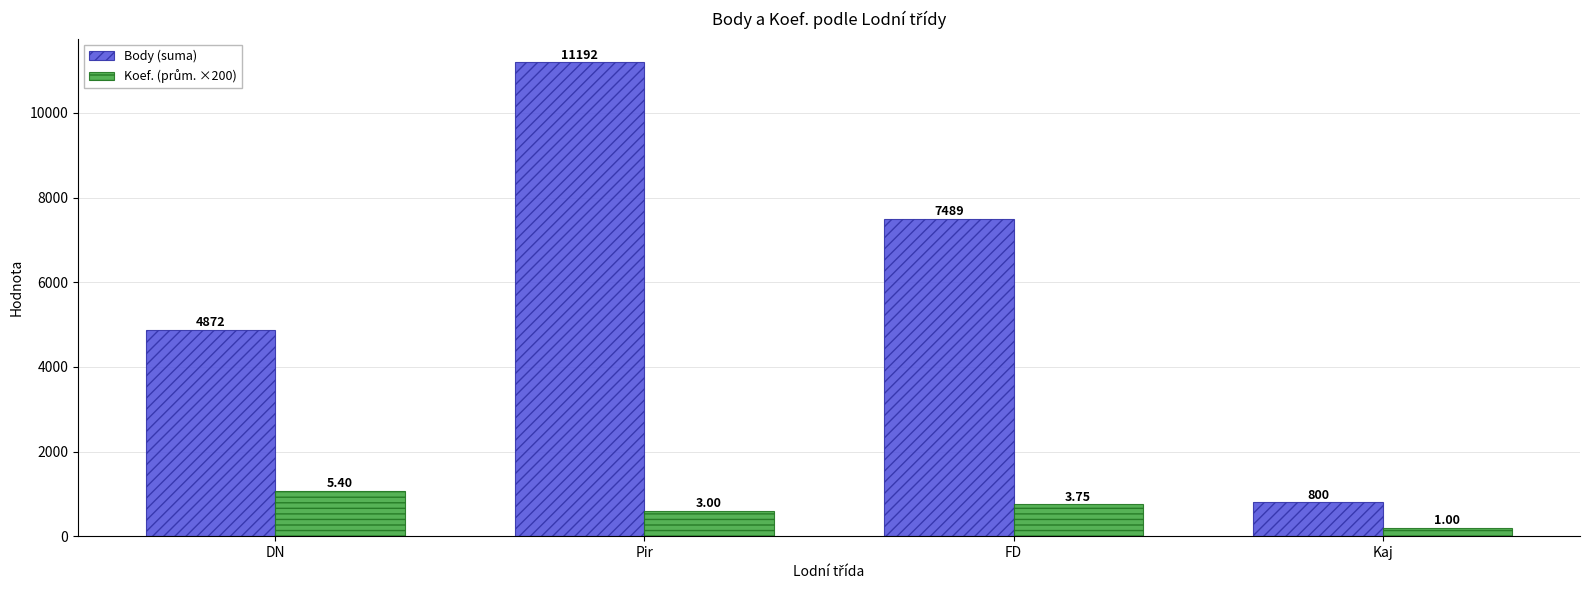

Which category has the highest value in the Body (suma) series?

Pir